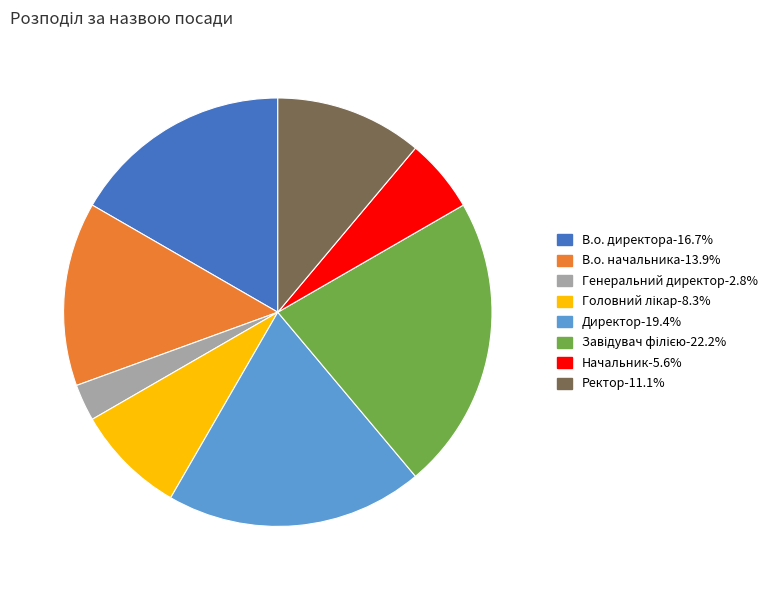

Which category has the smallest portion of the pie?

Генеральний директор